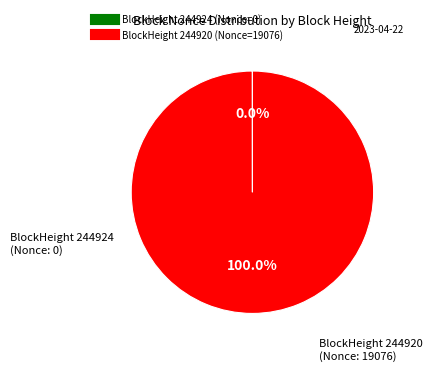

To the nearest percent, what is the average slice percentage?

50%